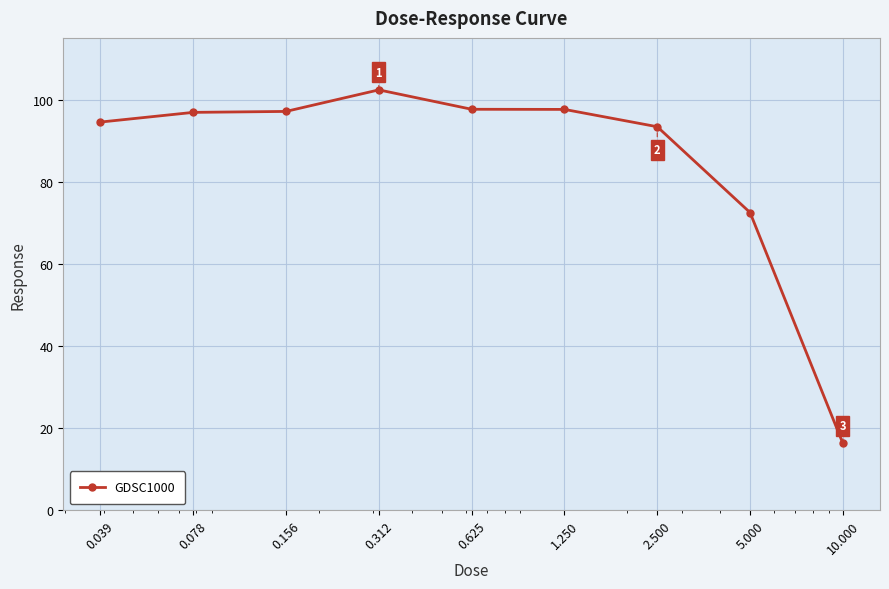

What is the value of the 3rd point from the left?

97.1